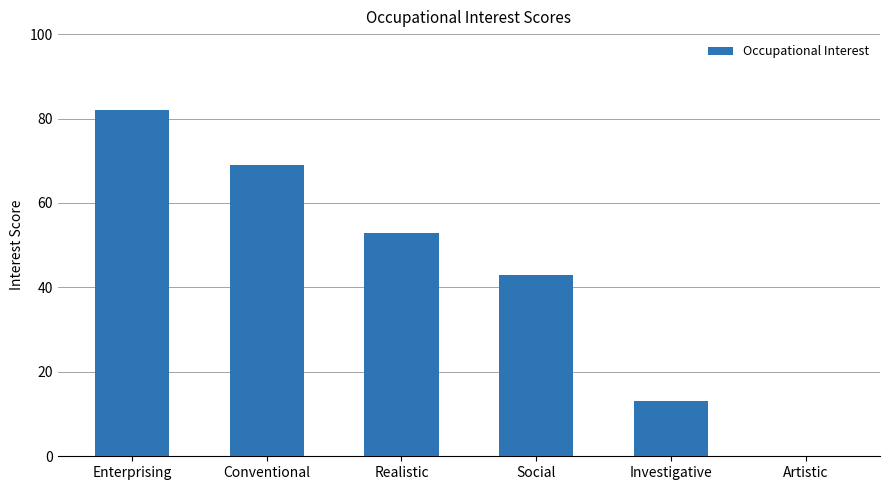

At which category does the chart reach its peak across all series?

Enterprising